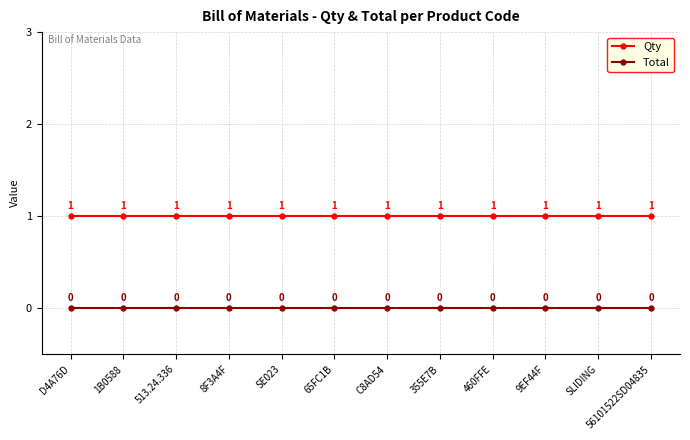

Is this an area chart (filled region under the line)?

No